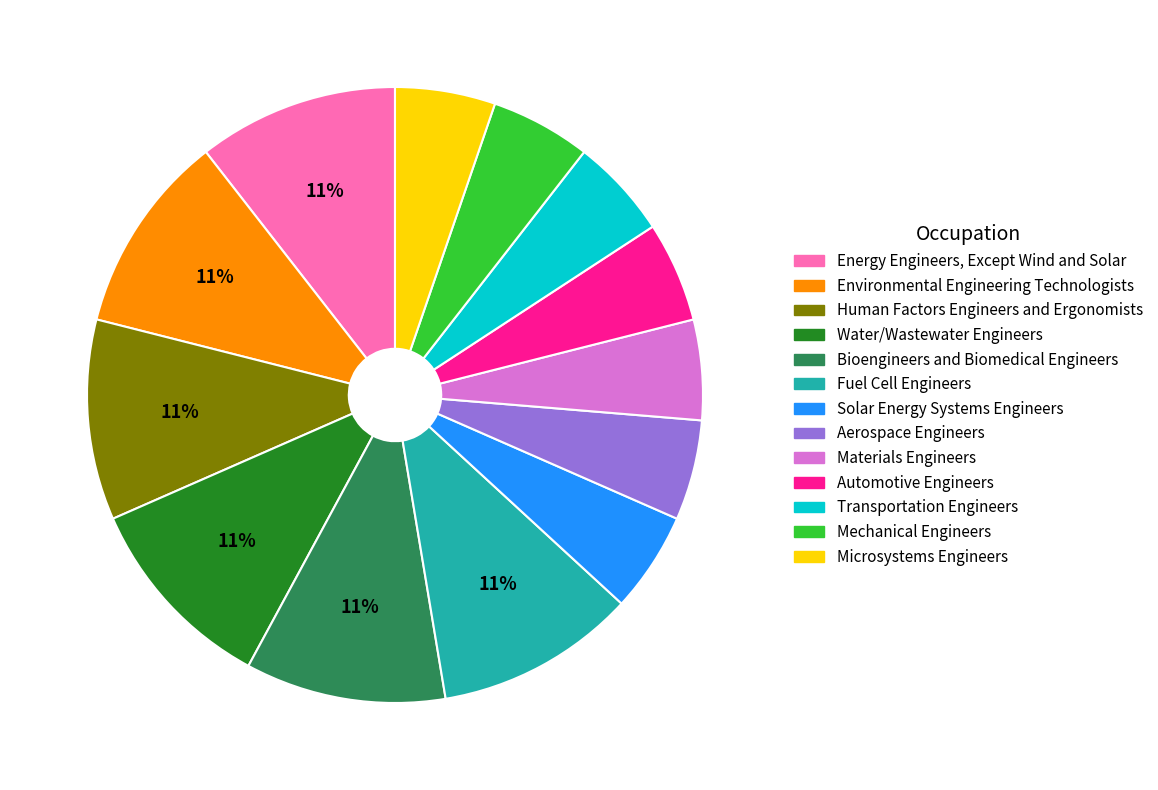

Is there a majority slice in this chart?

No